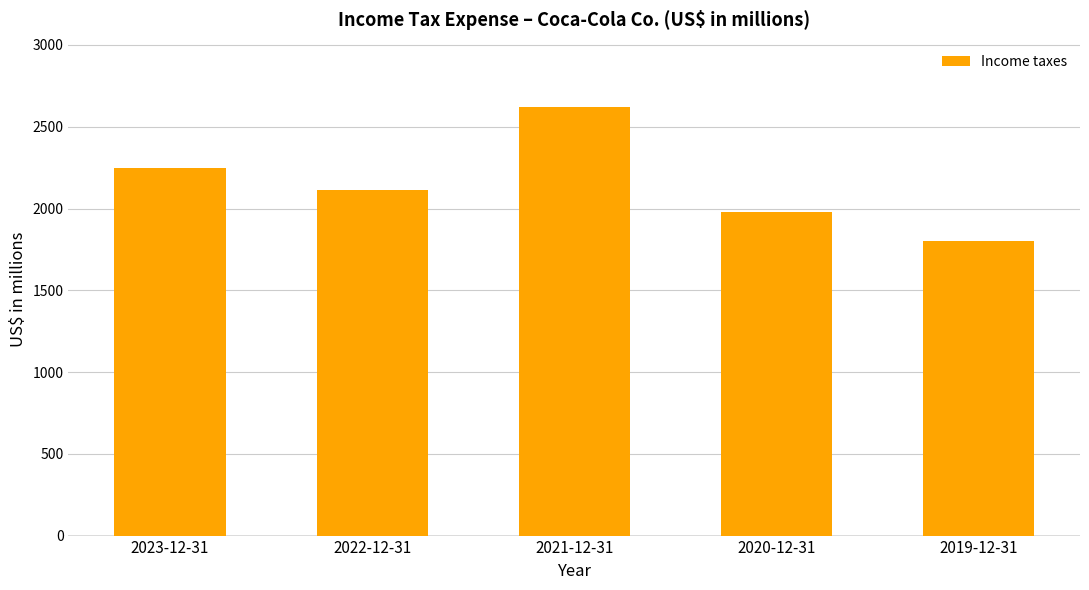

List the labels in order of value, smallest first.

2019-12-31, 2020-12-31, 2022-12-31, 2023-12-31, 2021-12-31